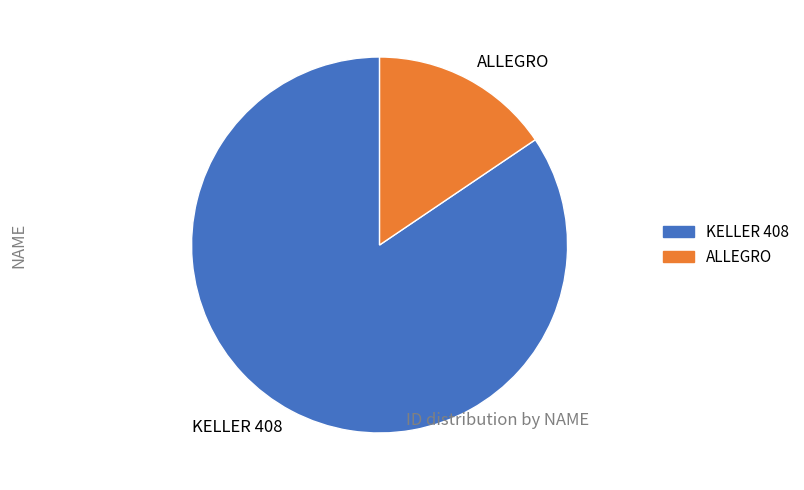

Which category has the smallest portion of the pie?

ALLEGRO